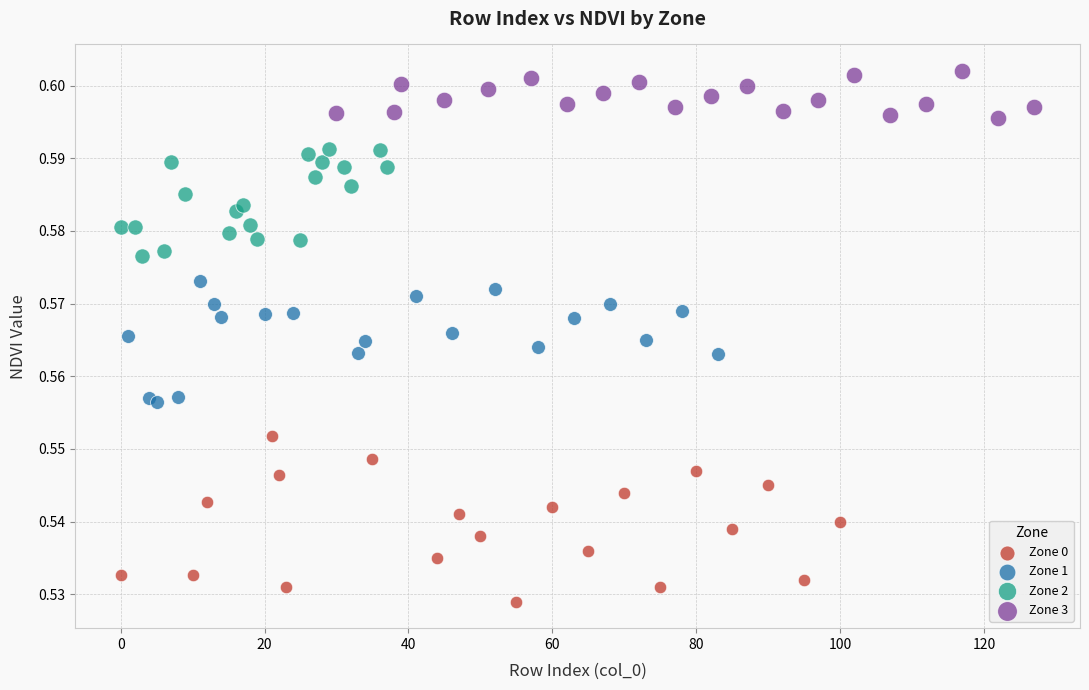

Which series contains the lowest Y value?

Zone 0